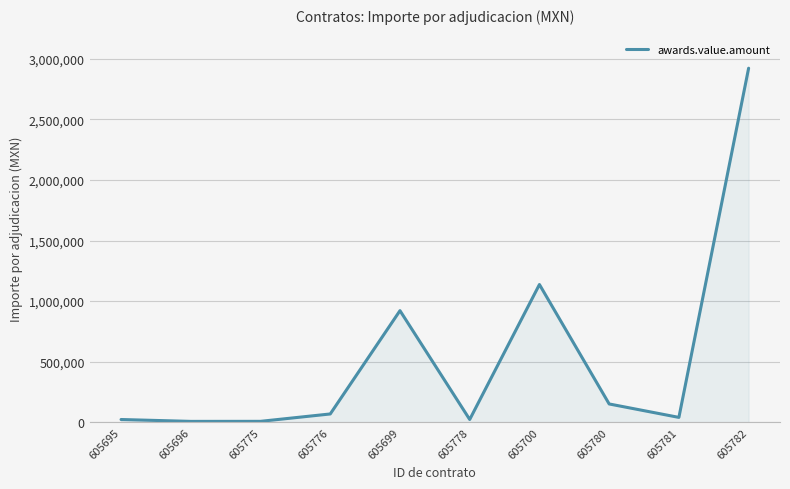

Where is the data nearest to the value 1464642?

605700